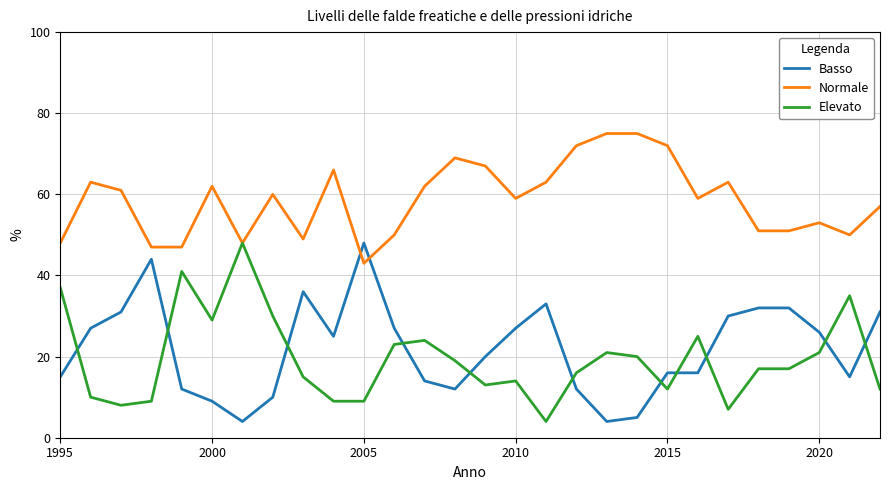

Which series has the largest total across all categories?

Normale